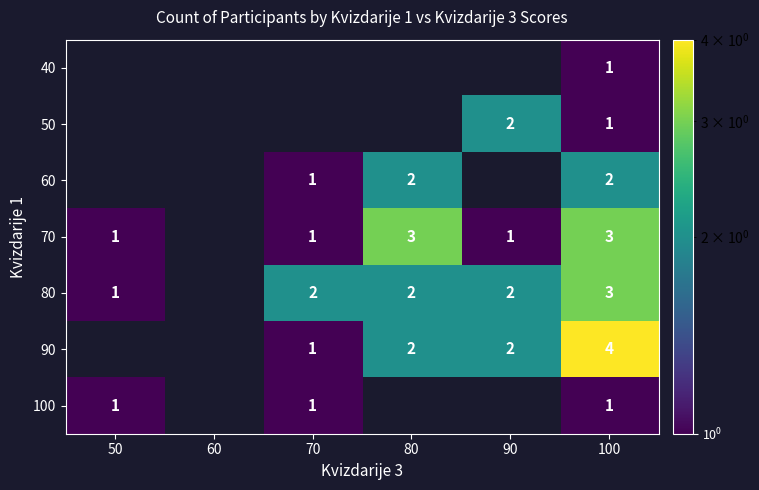

What is the sum of the 60 values at 100 and 70?

3